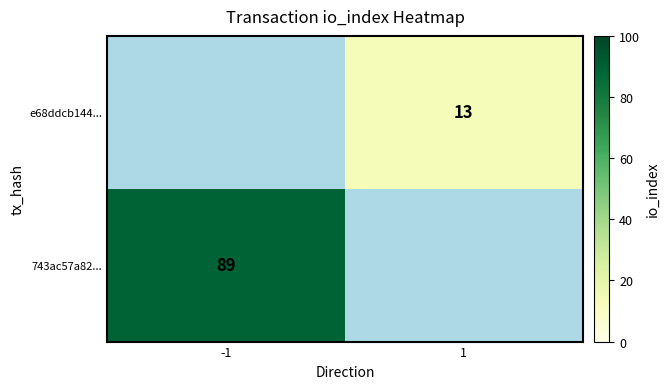

True or false: 743ac57a82... has a value of 89 at -1.

True